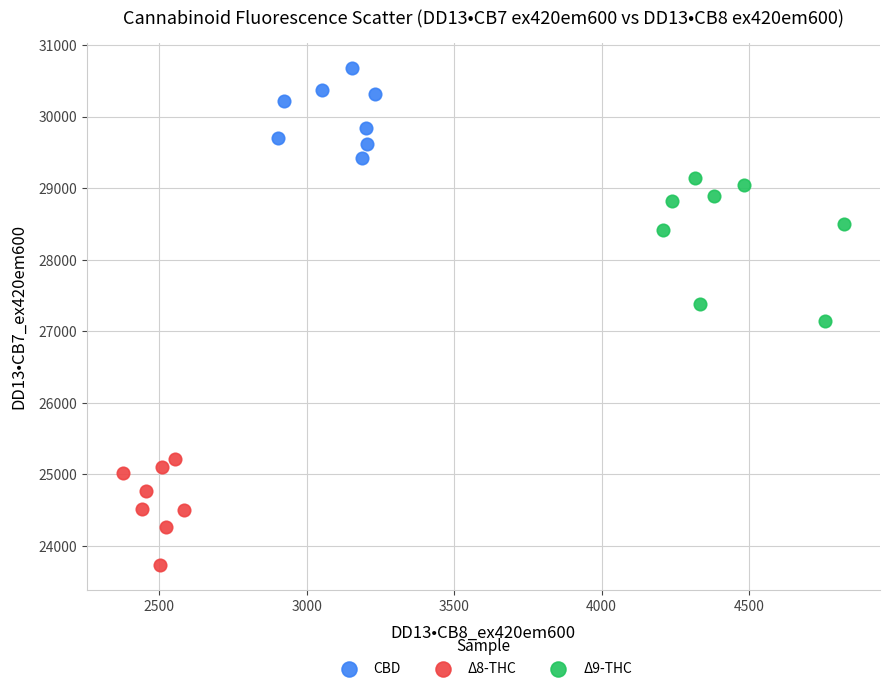

Which series reaches the minimum Y coordinate?

Δ8-THC